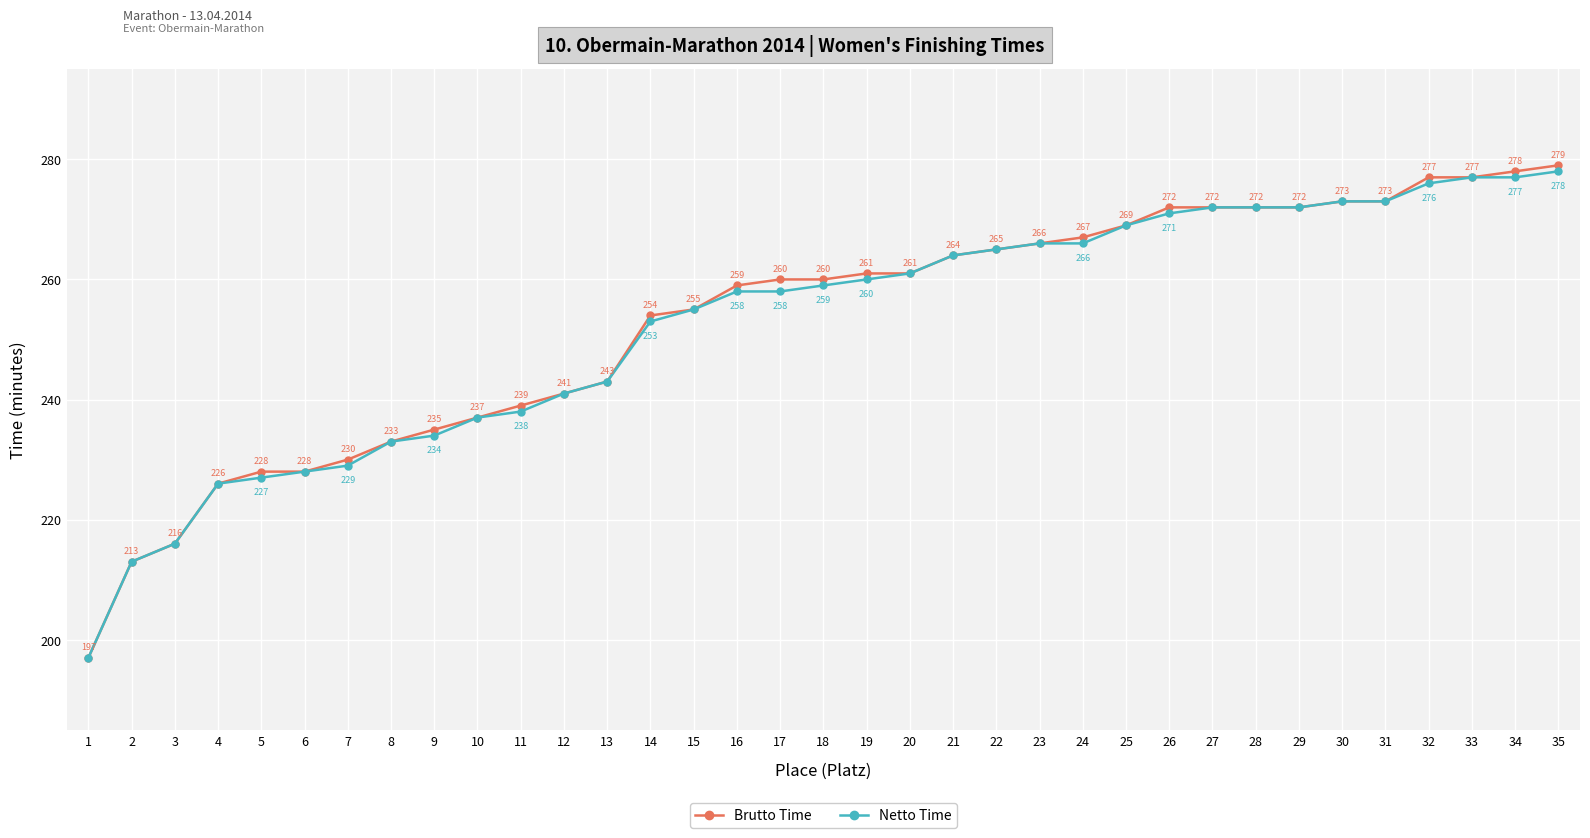

How many lines are shown in the chart?

2